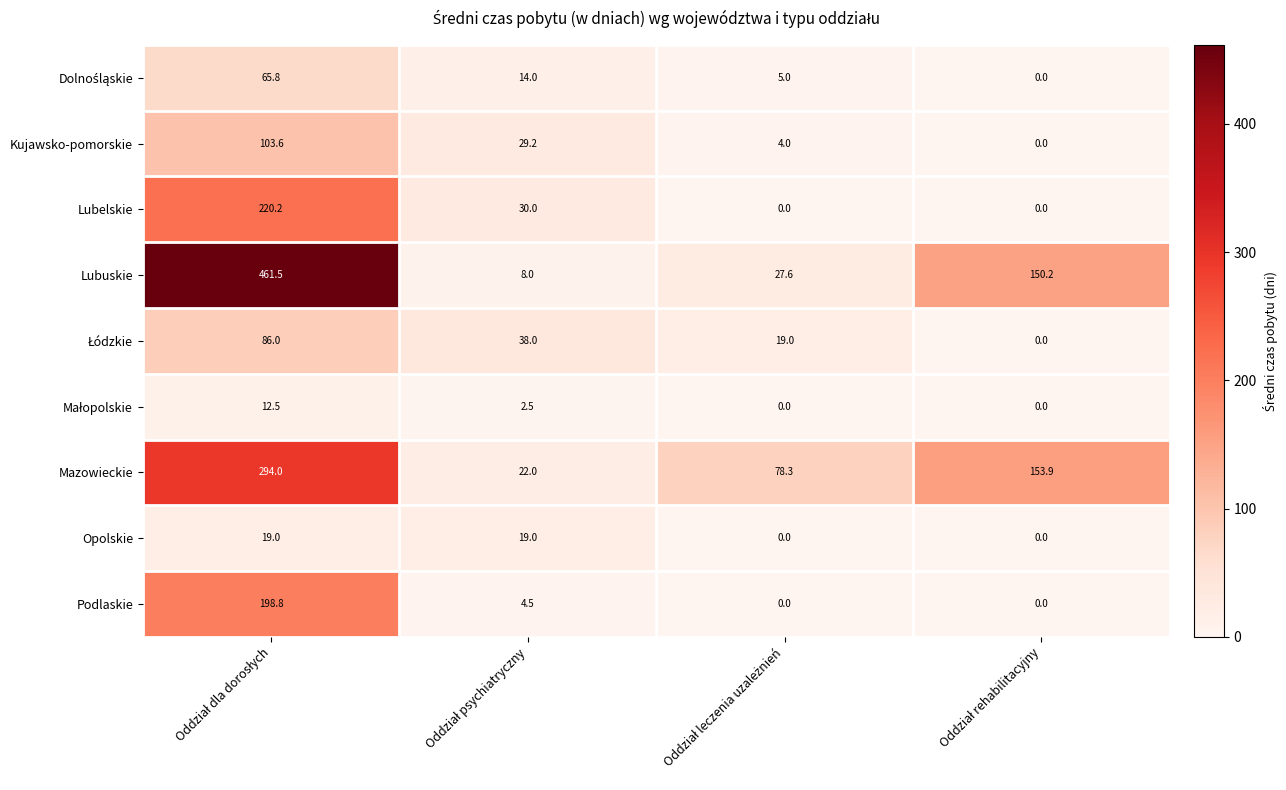

What is the difference between the maximum and second lowest values in the Kujawsko-pomorskie series?

99.6